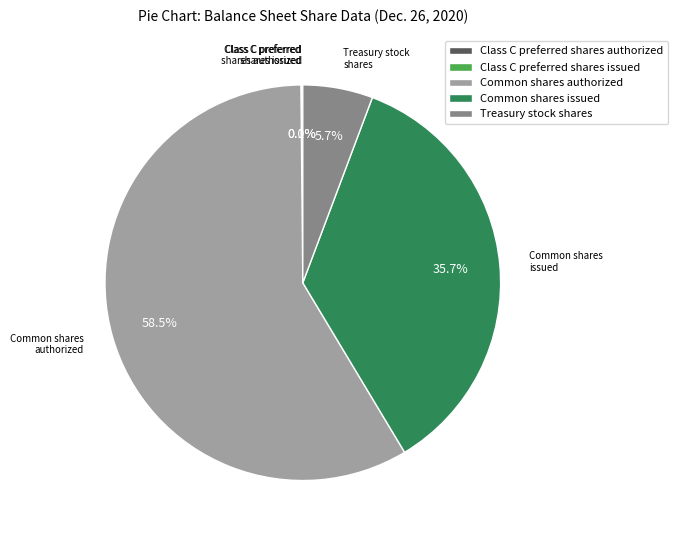

What is the ratio of the value at Common shares issued to the value at Common shares authorized?

0.6